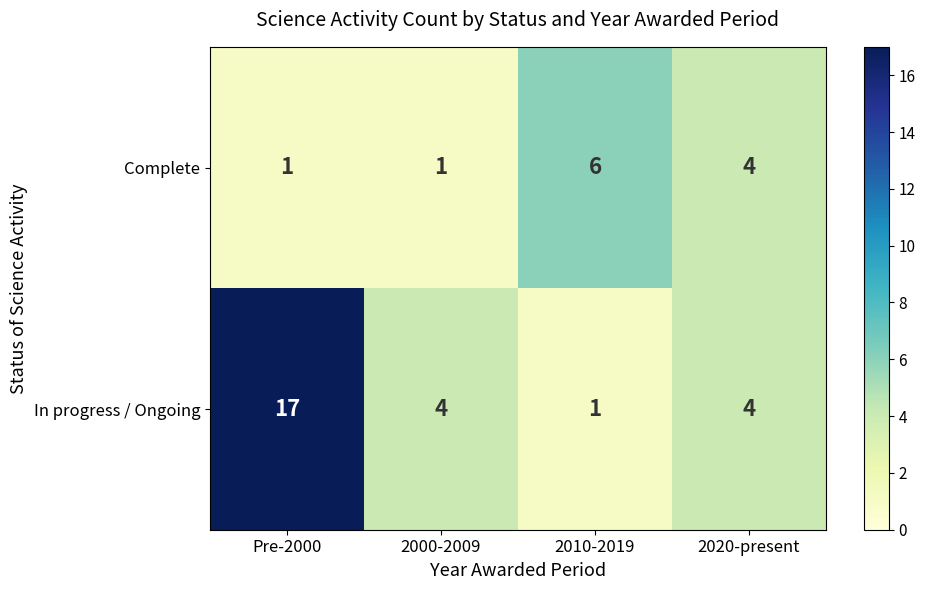

What is the difference between the maximum and second lowest values in the In progress / Ongoing series?

13